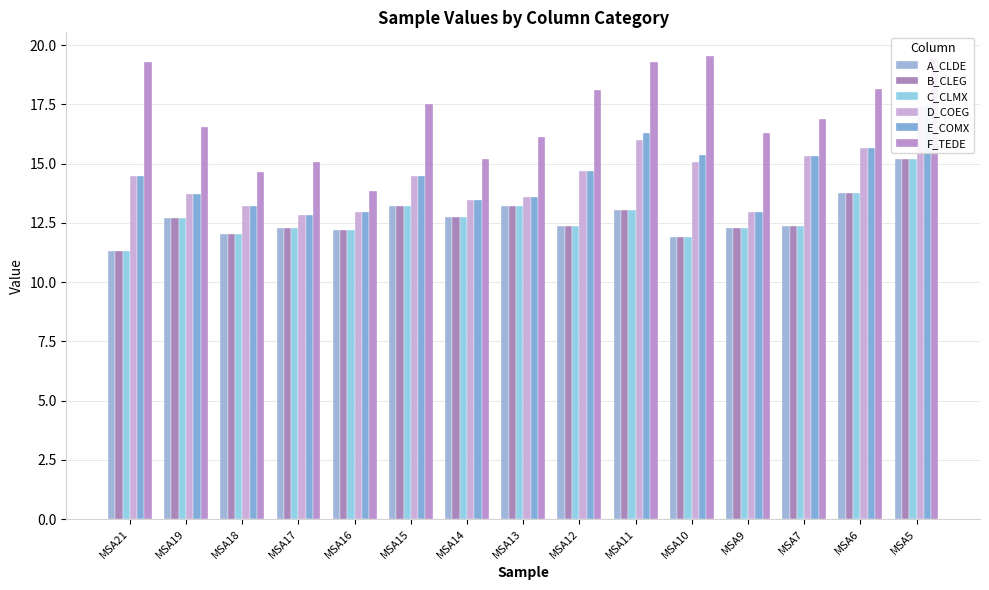

Reading left to right, transcribe all the data shown in this chart.

A_CLDE: MSA21=11.3	MSA19=12.7	MSA18=12.0	MSA17=12.3	MSA16=12.2	MSA15=13.2	MSA14=12.8	MSA13=13.2	MSA12=12.3	MSA11=13.1	MSA10=11.9	MSA9=12.3	MSA7=12.4	MSA6=13.8	MSA5=15.2
B_CLEG: MSA21=11.3	MSA19=12.7	MSA18=12.0	MSA17=12.3	MSA16=12.2	MSA15=13.2	MSA14=12.8	MSA13=13.2	MSA12=12.3	MSA11=13.1	MSA10=11.9	MSA9=12.3	MSA7=12.4	MSA6=13.8	MSA5=15.2
C_CLMX: MSA21=11.3	MSA19=12.7	MSA18=12.0	MSA17=12.3	MSA16=12.2	MSA15=13.2	MSA14=12.8	MSA13=13.2	MSA12=12.3	MSA11=13.1	MSA10=11.9	MSA9=12.3	MSA7=12.4	MSA6=13.8	MSA5=15.2
D_COEG: MSA21=14.5	MSA19=13.7	MSA18=13.2	MSA17=12.9	MSA16=12.9	MSA15=14.5	MSA14=13.5	MSA13=13.6	MSA12=14.7	MSA11=16.0	MSA10=15.1	MSA9=12.9	MSA7=15.3	MSA6=15.7	MSA5=17.4
E_COMX: MSA21=14.5	MSA19=13.7	MSA18=13.2	MSA17=12.9	MSA16=12.9	MSA15=14.5	MSA14=13.5	MSA13=13.6	MSA12=14.7	MSA11=16.3	MSA10=15.4	MSA9=12.9	MSA7=15.3	MSA6=15.7	MSA5=17.4
F_TEDE: MSA21=19.3	MSA19=16.5	MSA18=14.6	MSA17=15.1	MSA16=13.8	MSA15=17.5	MSA14=15.2	MSA13=16.1	MSA12=18.1	MSA11=19.3	MSA10=19.6	MSA9=16.3	MSA7=16.9	MSA6=18.2	MSA5=19.5